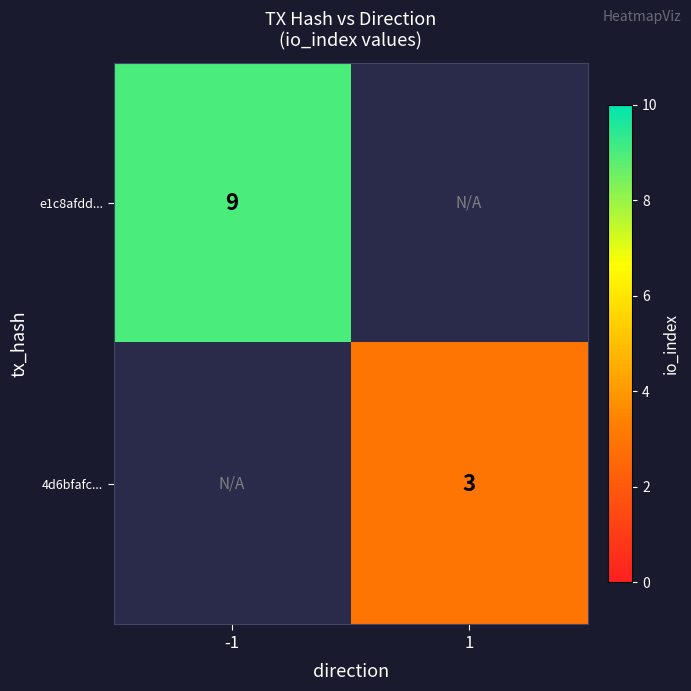

The e1c8afdd... series shows 6 at -1. True or false?

False